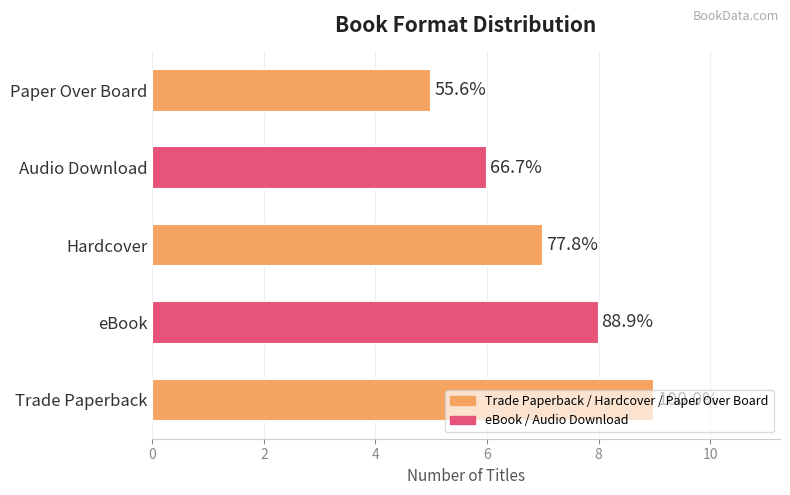

How many values are between 6 and 8?

3